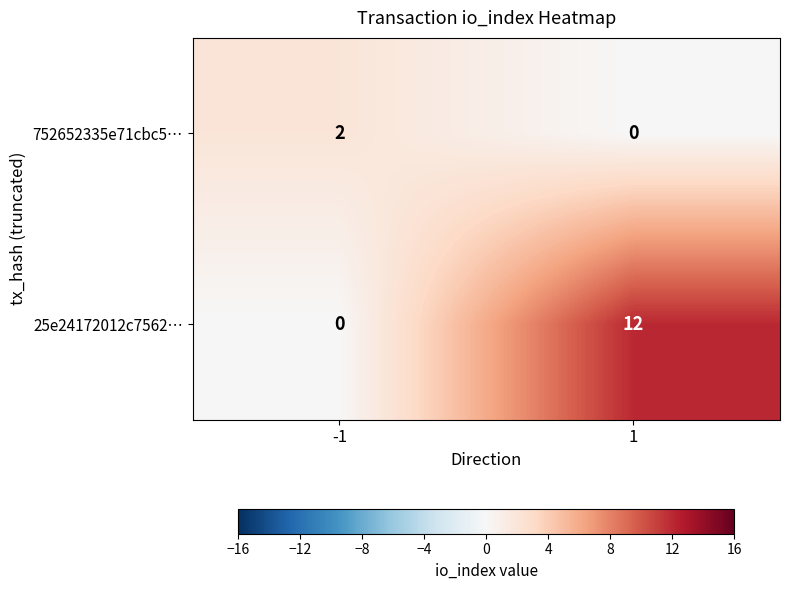

Is the value of 25e24172012c7562… at -1 greater than the value of 752652335e71cbc5… at -1?

No